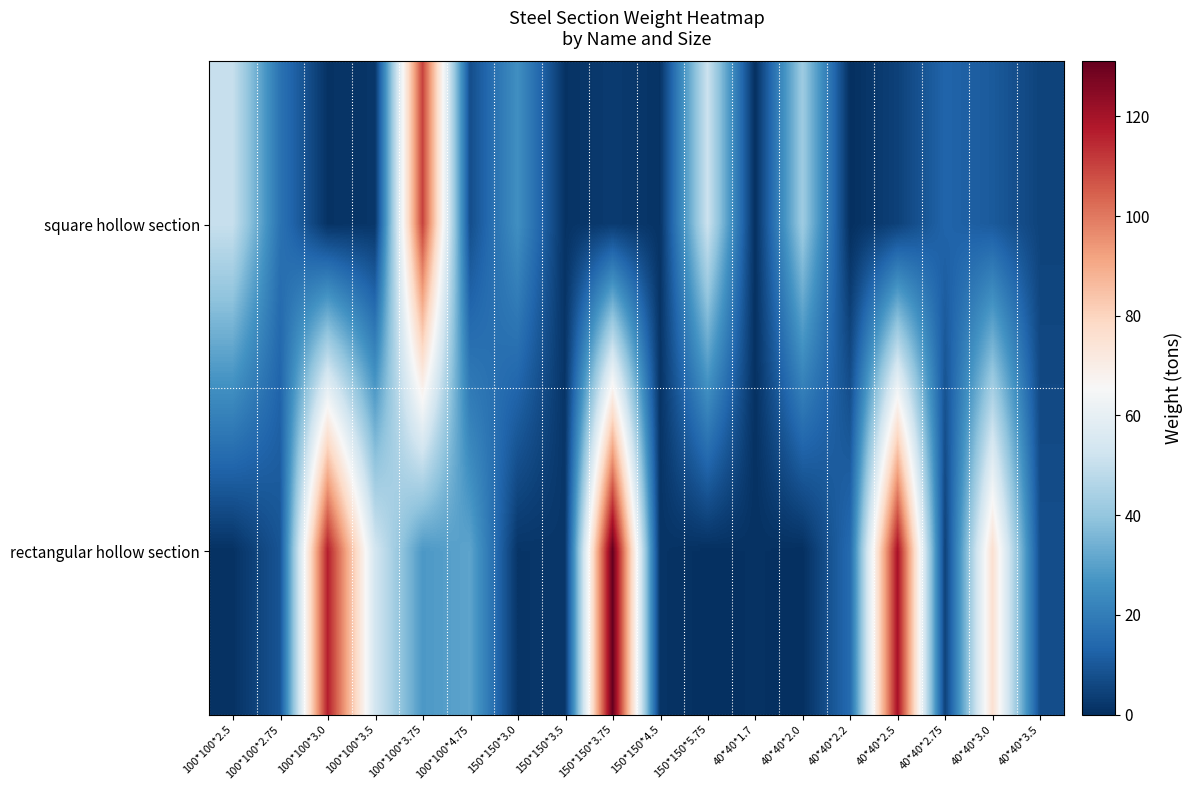

Reading left to right, transcribe all the data shown in this chart.

square hollow section: 100*100*2.5=50.6	100*100*2.75=17.1	100*100*3.0=0.9	100*100*3.5=1.7	100*100*3.75=110.2	100*100*4.75=7.5	150*150*3.0=25.4	150*150*3.5=0.9	150*150*3.75=3.0	150*150*4.5=1.0	150*150*5.75=51.5	40*40*1.7=0.2	40*40*2.0=42.1	40*40*2.2=0.0	40*40*2.5=4.4	40*40*2.75=13.2	40*40*3.0=10.6	40*40*3.5=4.8
rectangular hollow section: 100*100*2.5=0.7	100*100*2.75=9.0	100*100*3.0=116.6	100*100*3.5=53.4	100*100*3.75=27.9	100*100*4.75=30.8	150*150*3.0=1.4	150*150*3.5=1.8	150*150*3.75=131.0	150*150*4.5=1.2	150*150*5.75=0.2	40*40*1.7=0.6	40*40*2.0=0.2	40*40*2.2=14.8	40*40*2.5=119.7	40*40*2.75=4.5	40*40*3.0=76.0	40*40*3.5=7.6